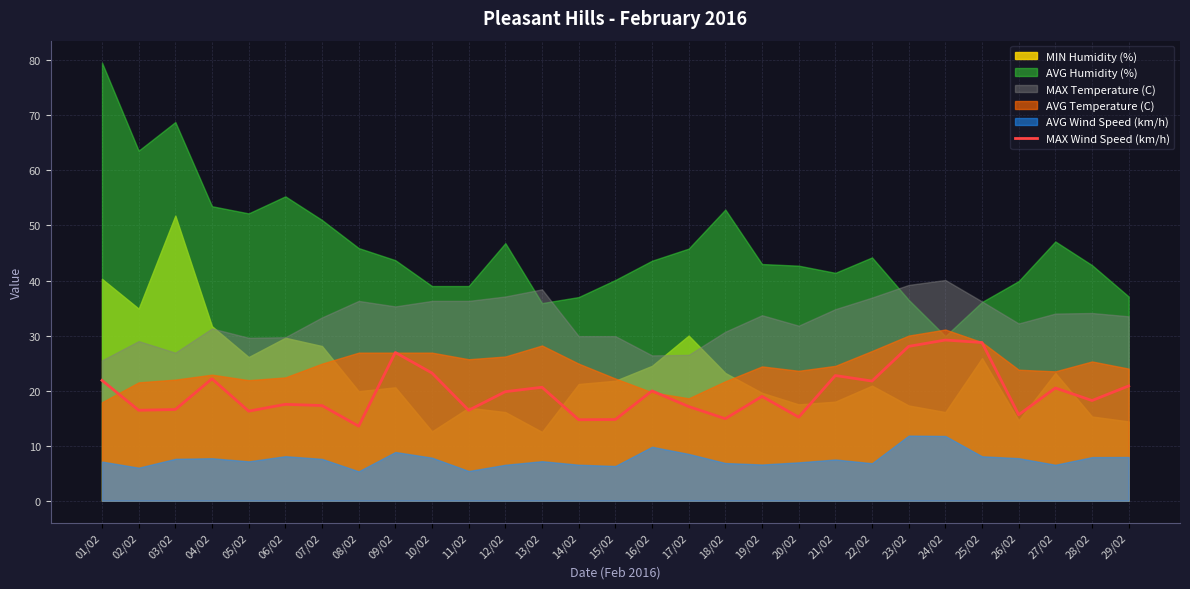

What is the label of the 23rd point from the right?

07/02